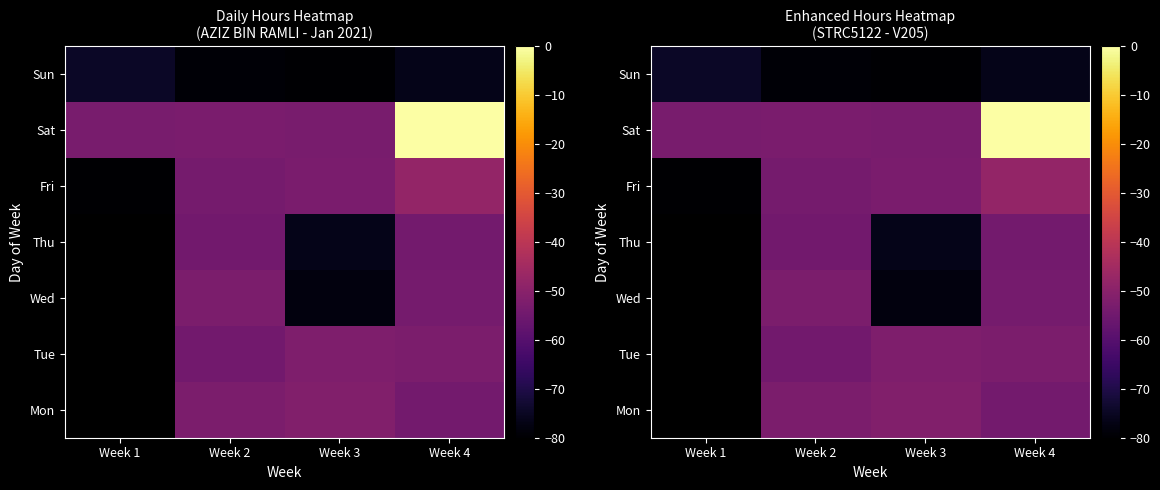

What is the approximate value of Wed at Week 4?

-54.0